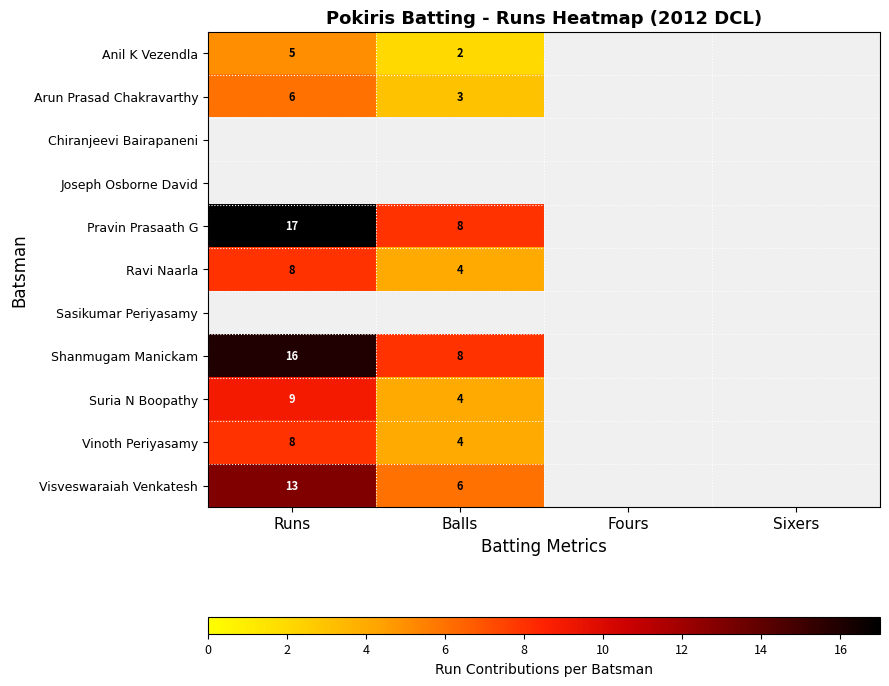

True or false: Suria N Boopathy has a value of 9 at Runs.

True